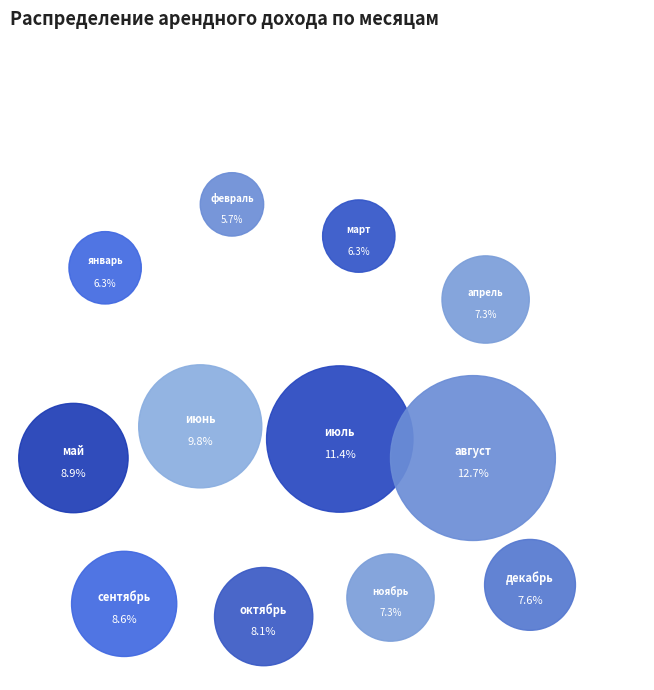

Is the sum of июль and январь greater than half?

No